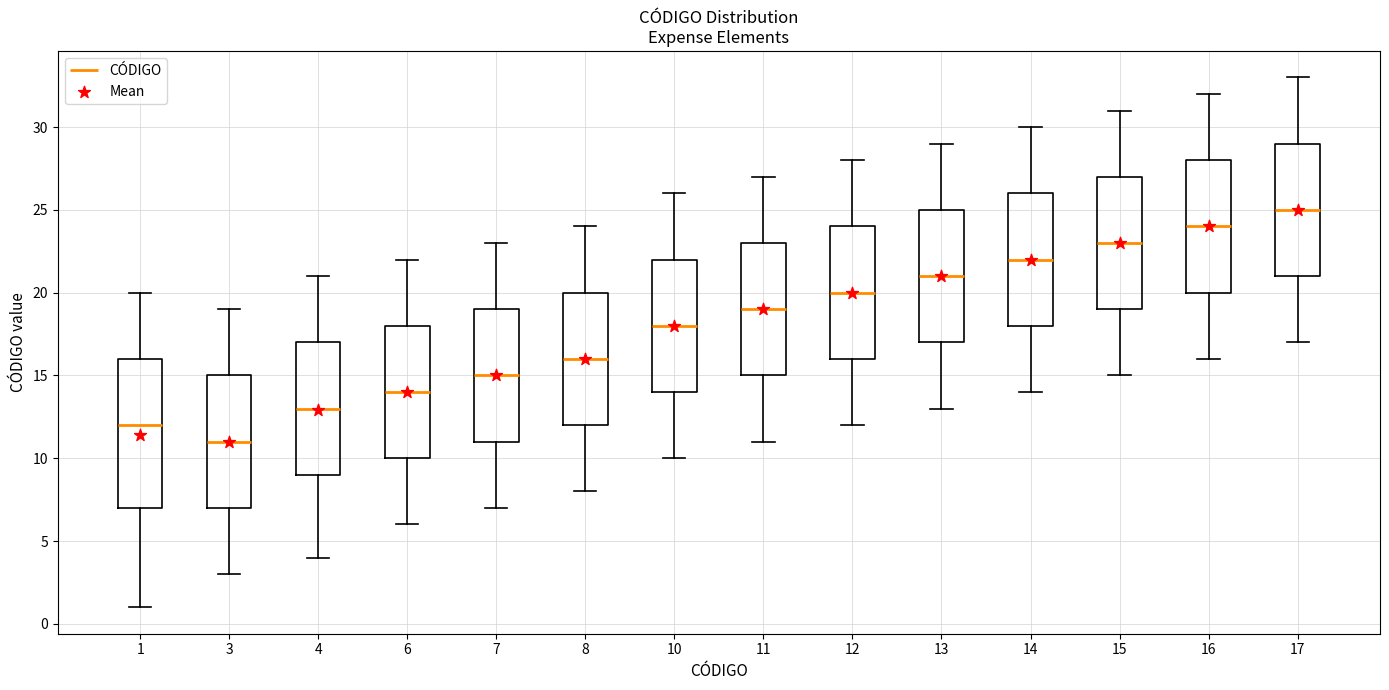

Which box's median line is the highest?

17